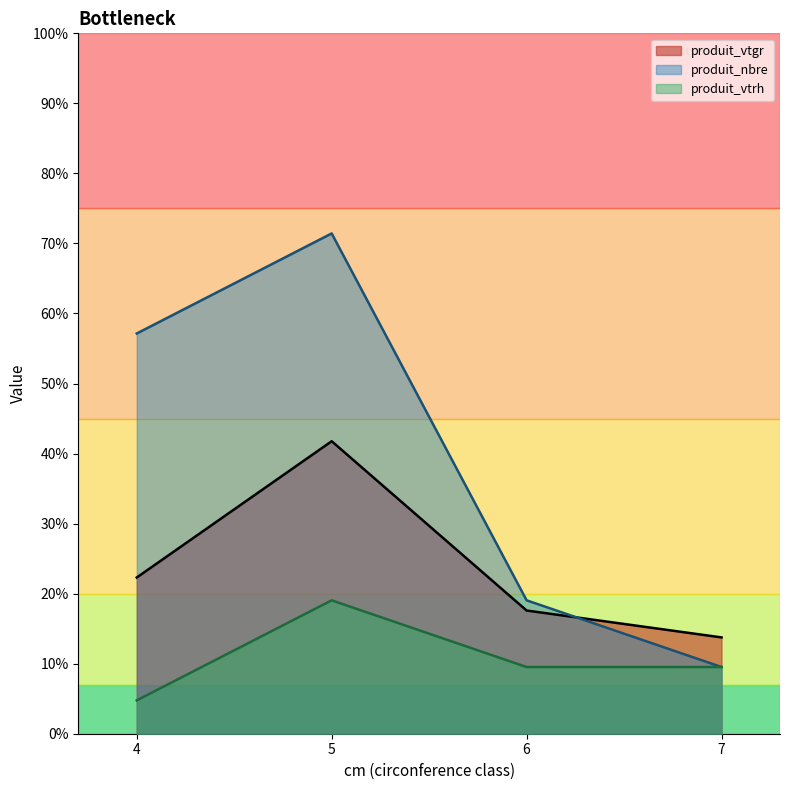

How many interior local valleys does the produit_vtrh series have?

1